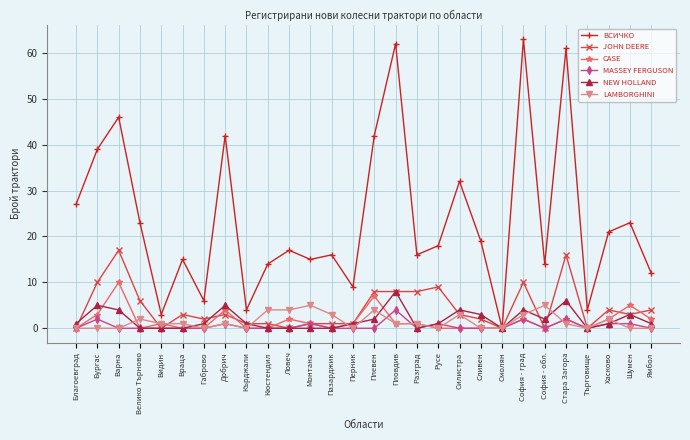

What is the average value of the NEW HOLLAND series?

2